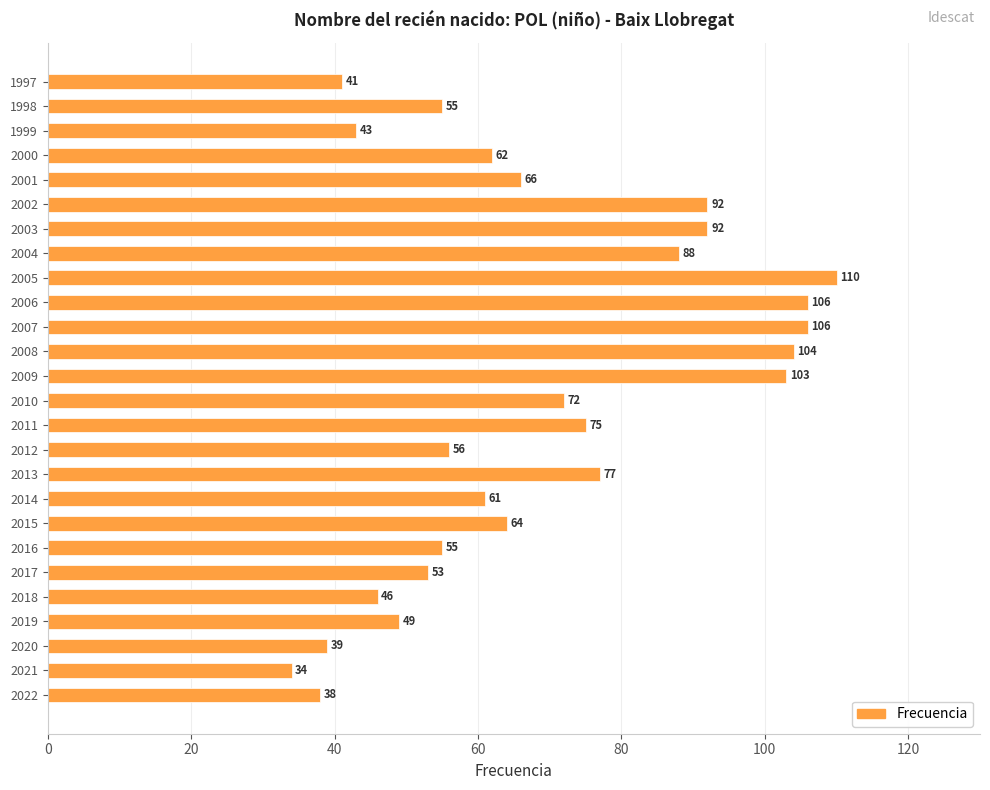

Where is the data nearest to the value 72?

2010